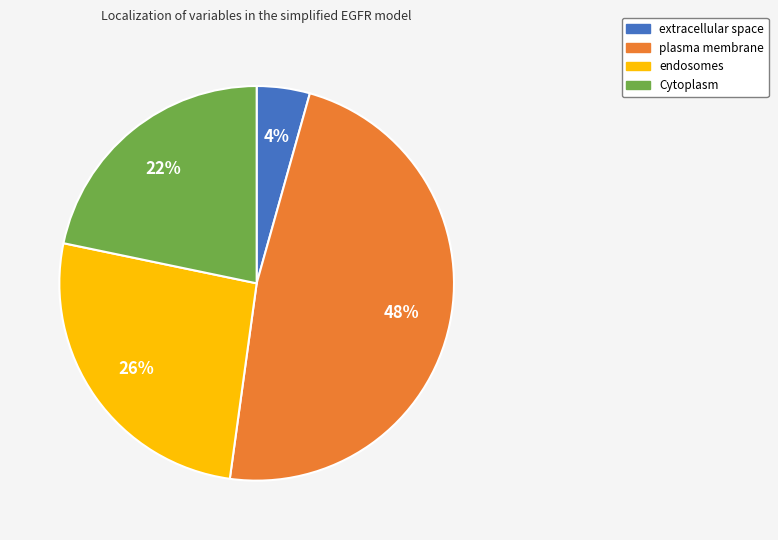

What is the ratio of the value at extracellular space to the value at Cytoplasm?

0.2